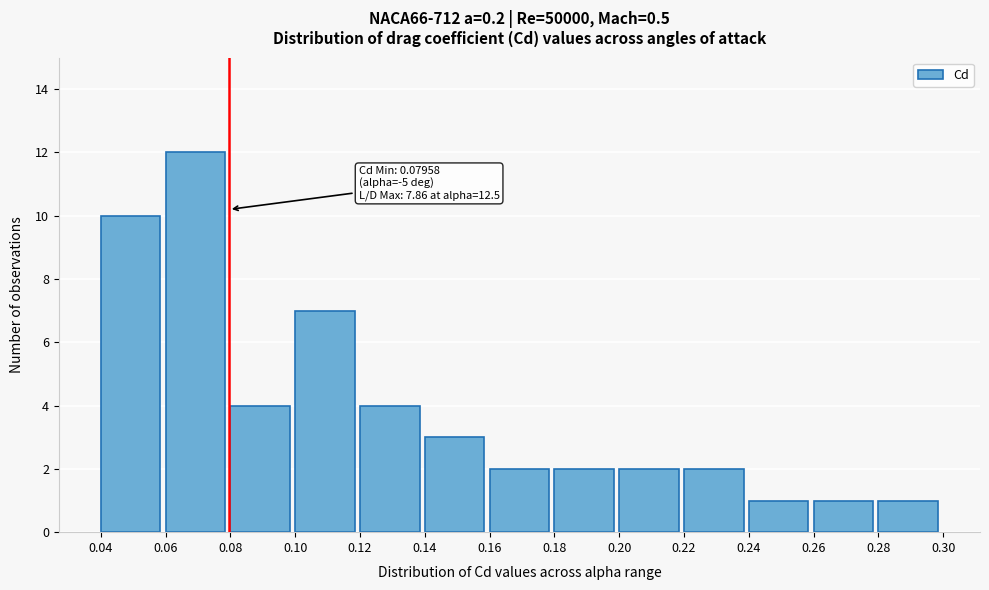

Which range on the x-axis has the tallest bar?

0.06 to 0.08